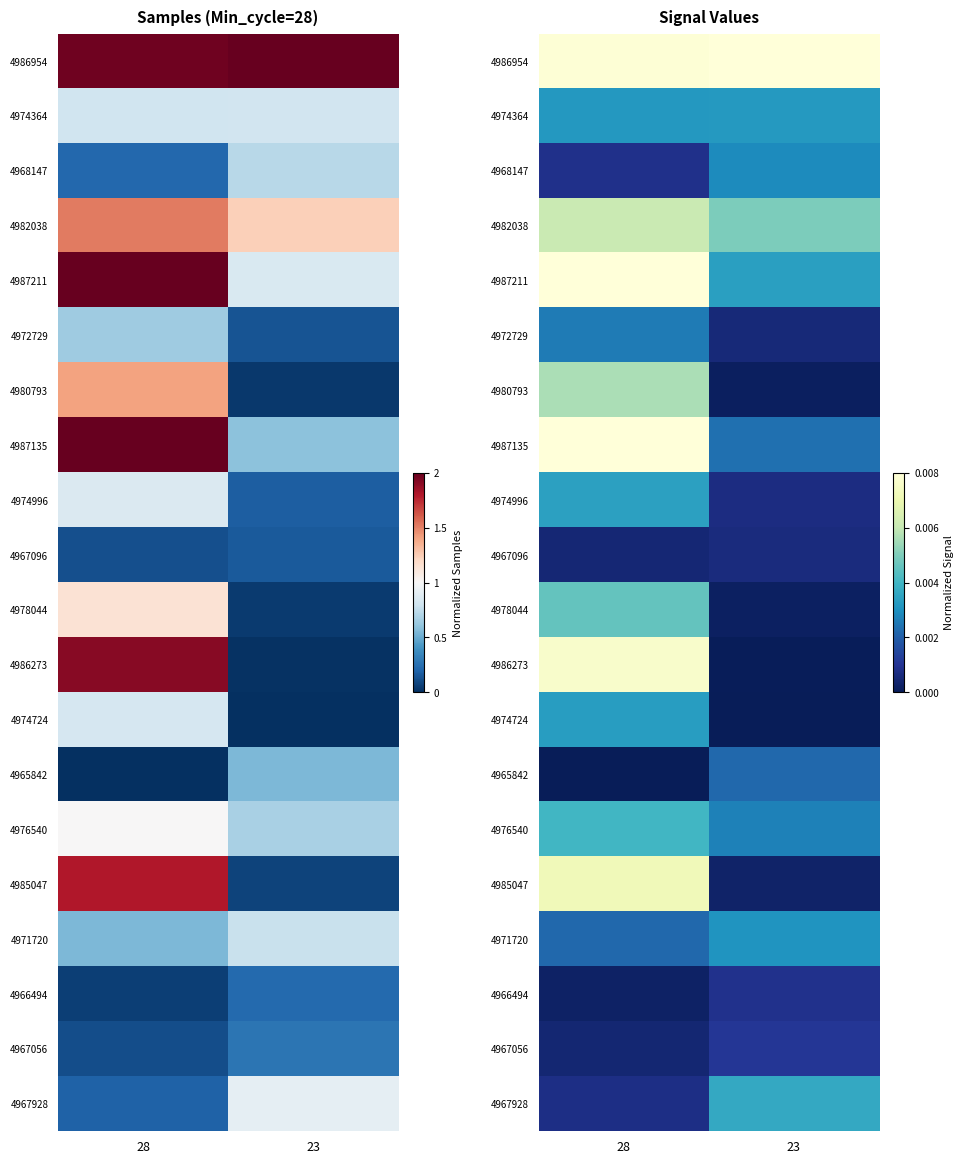

Is the value of 4976540 at 23 greater than the value of 4987211 at 28?

No